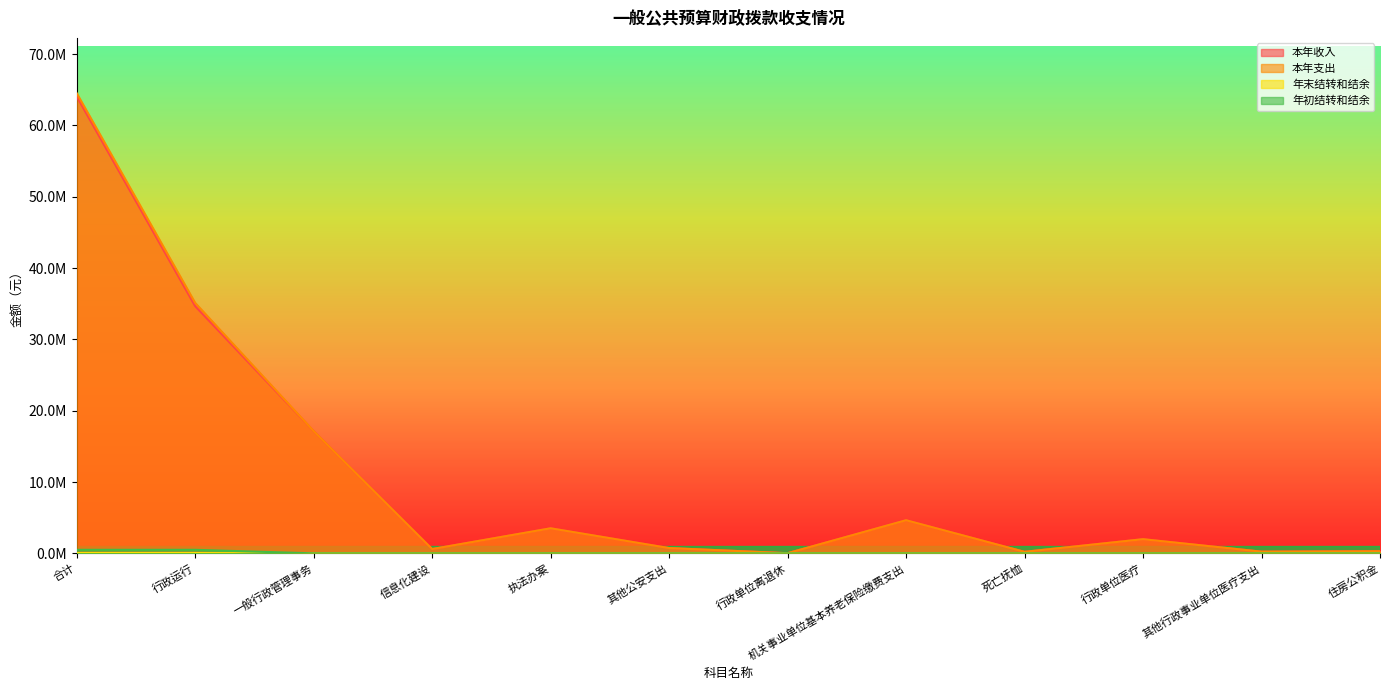

Rank the categories by 年末结转和结余 value from highest to lowest.

合计, 行政运行, 执法办案, 一般行政管理事务, 信息化建设, 其他公安支出, 行政单位离退休, 机关事业单位基本养老保险缴费支出, 死亡抚恤, 行政单位医疗, 其他行政事业单位医疗支出, 住房公积金